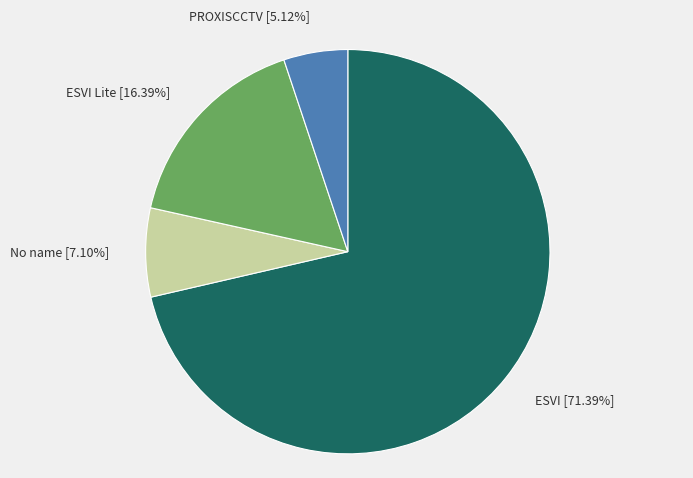

Rank the categories by value from lowest to highest.

PROXISCCTV, No name, ESVI Lite, ESVI